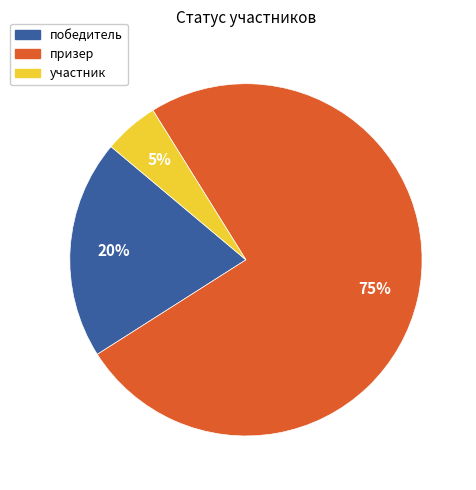

How many segments does this pie chart have?

3